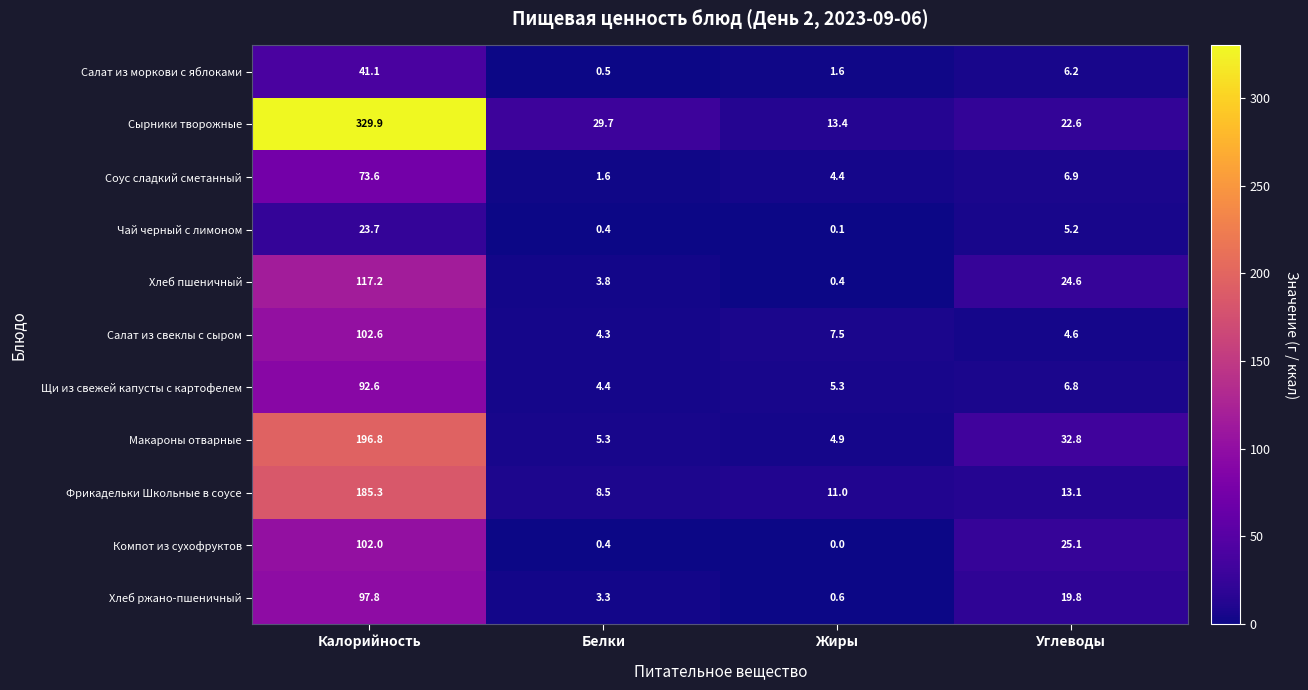

Which category has the lowest value across all series?

Жиры